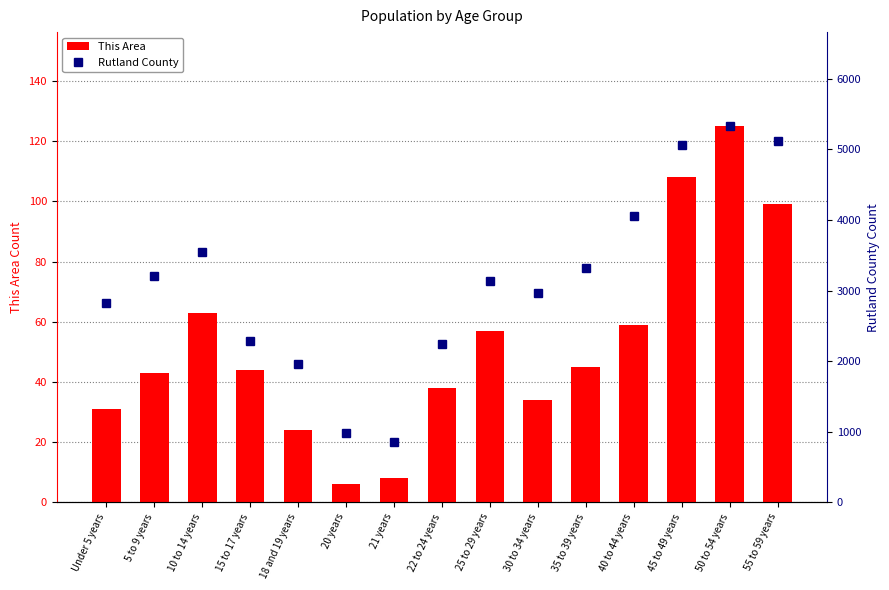

Reading right to left, list all the values displayed in this chart.

This Area: 99	125	108	59	45	34	57	38	8	6	24	44	63	43	31
Rutland County: 5118	5330	5068	4059	3328	2973	3133	2243	859	979	1956	2290	3552	3208	2832